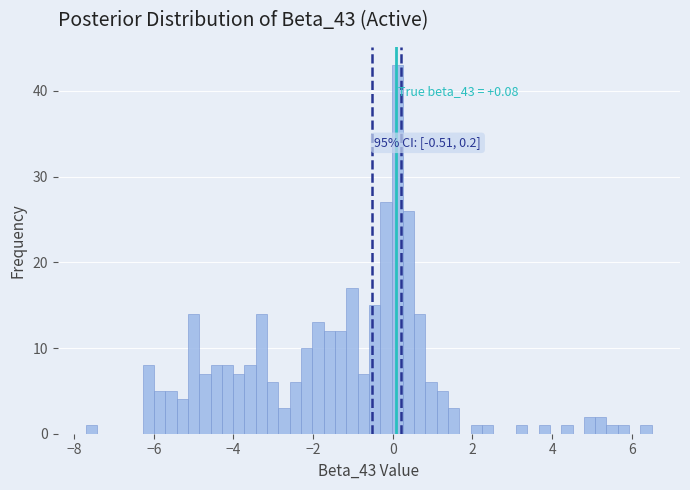

Around what value on the x-axis is the tallest bar? Give the approximate position of its centre, as read against the axis.

0.2